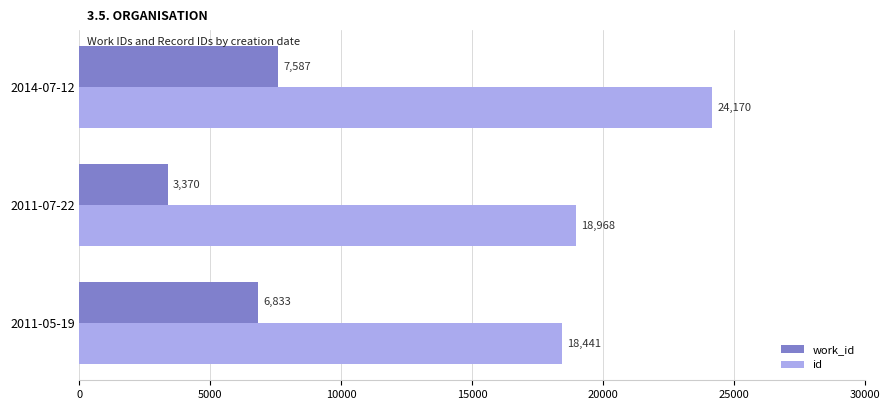

Which series has the largest range (max minus min)?

id